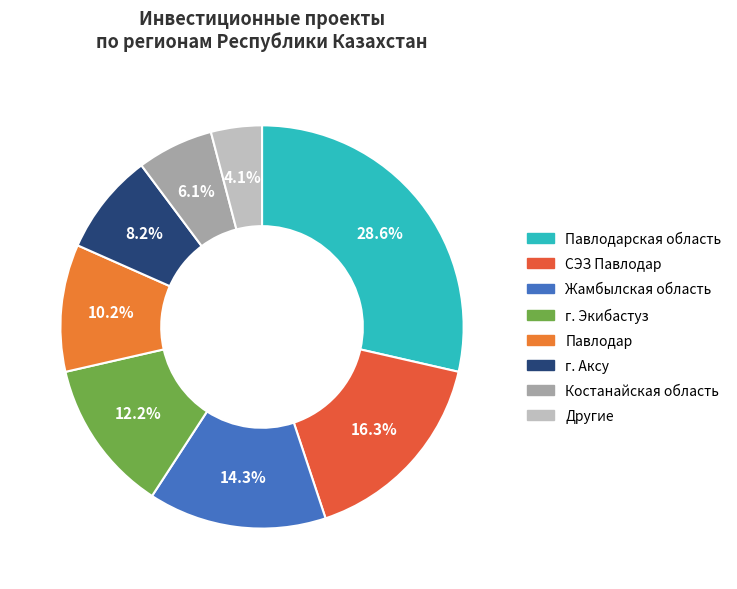

Between Павлодар and СЭЗ Павлодар, which is larger?

СЭЗ Павлодар